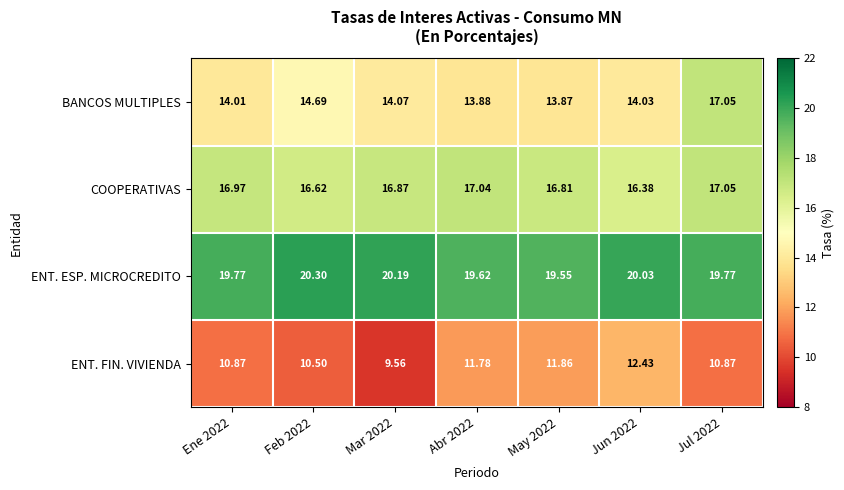

Which series has the largest total across all categories?

ENT. ESP. MICROCREDITO